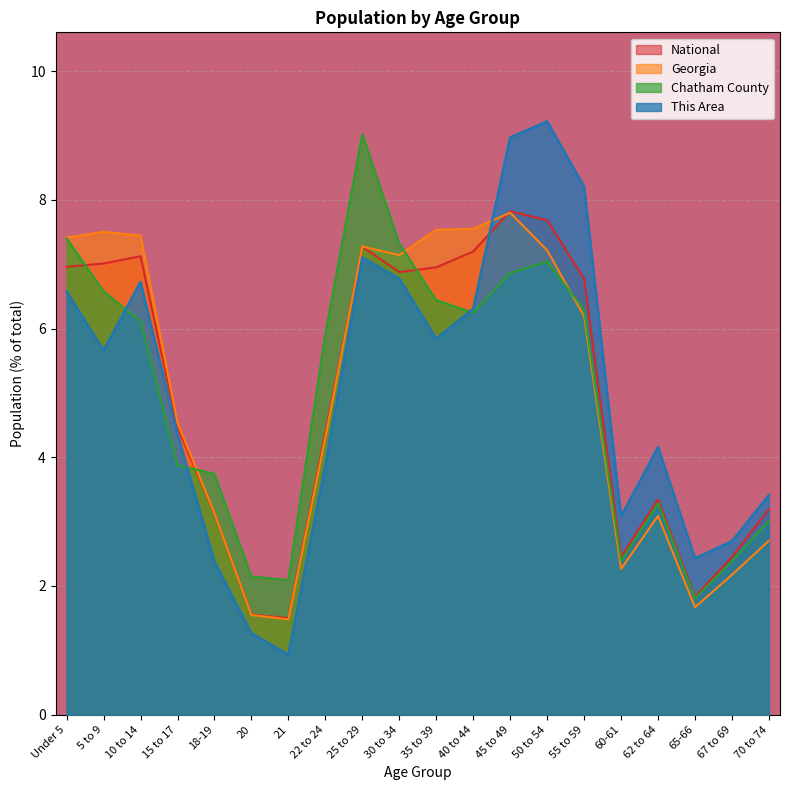

What is the difference between the This Area values at 30 to 34 and 65-66?

4.3